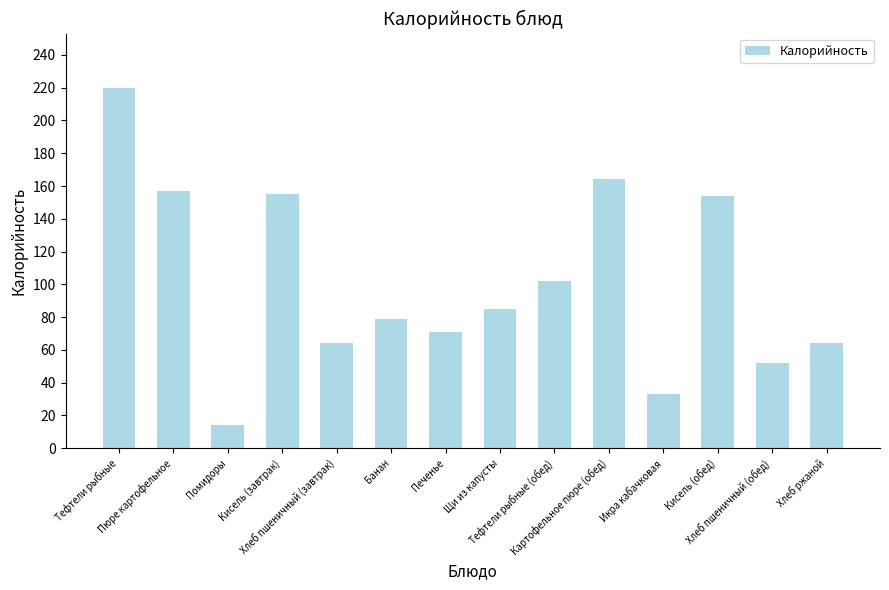

What is the value of the 5th bar from the left?

64.0